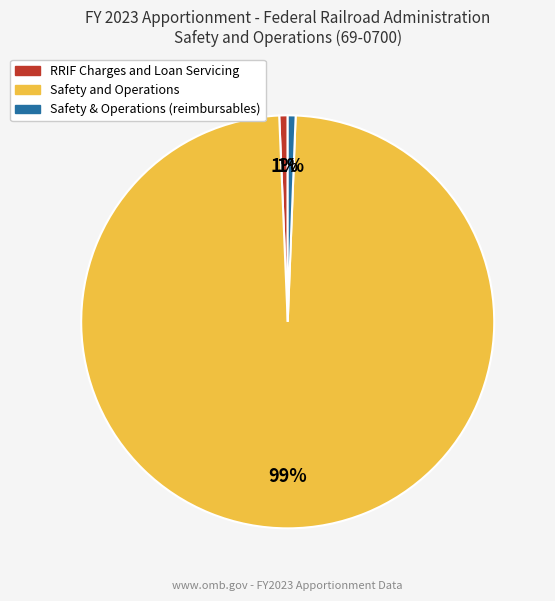

Is it true that RRIF Charges and Loan Servicing is 1% of the pie?

True